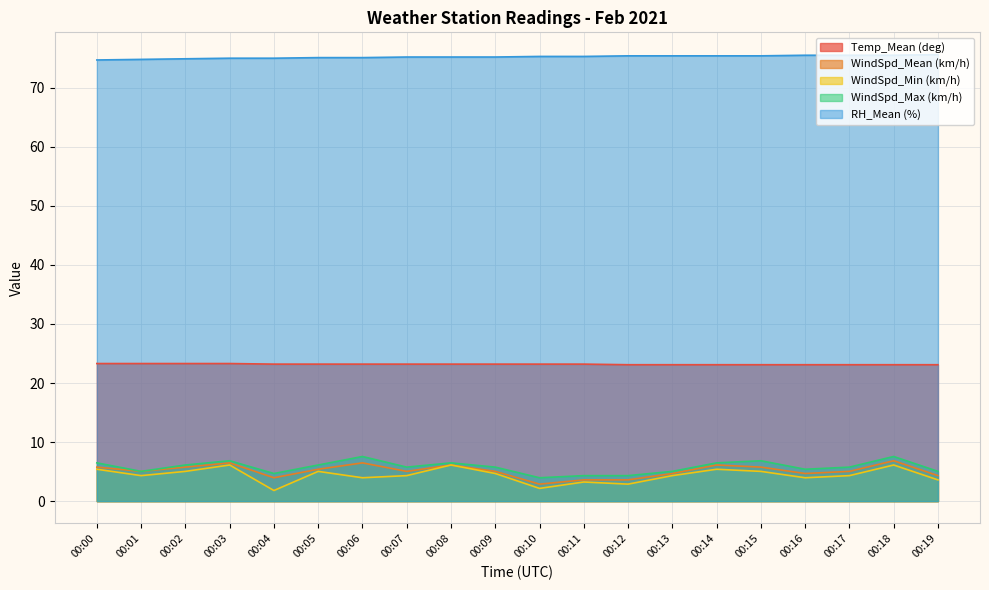

What is the greatest value displayed?

75.6